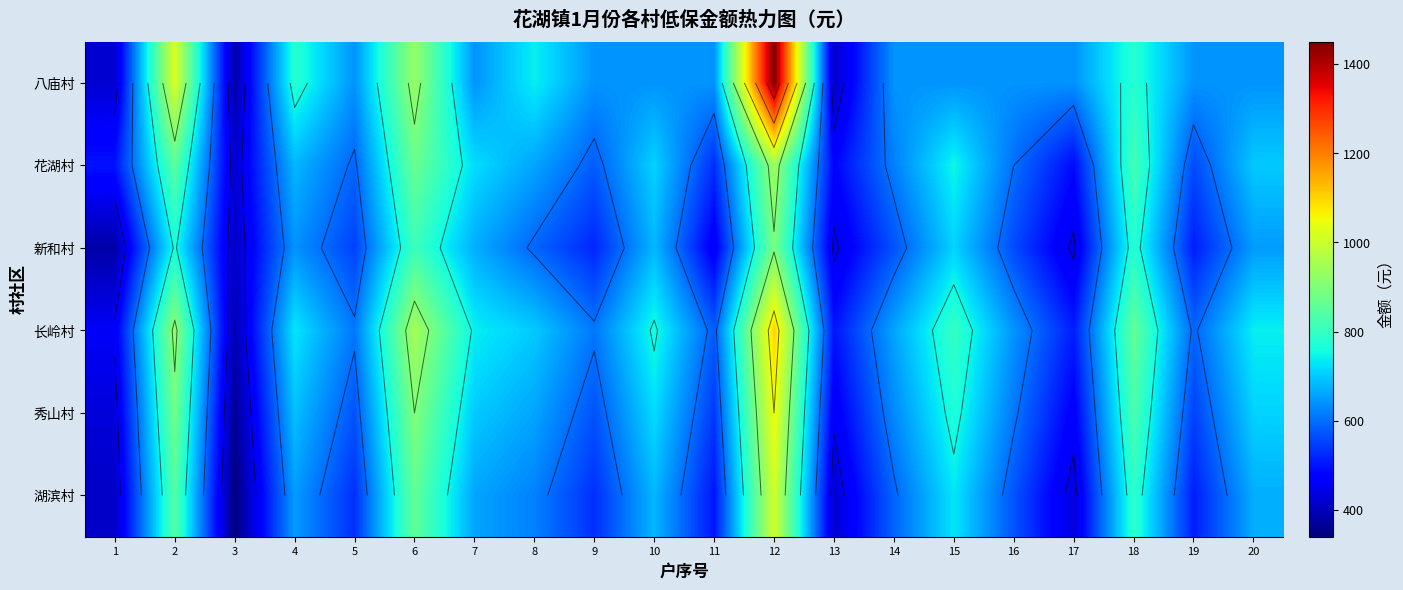

How many values in the 花湖村 series exceed 660?

9